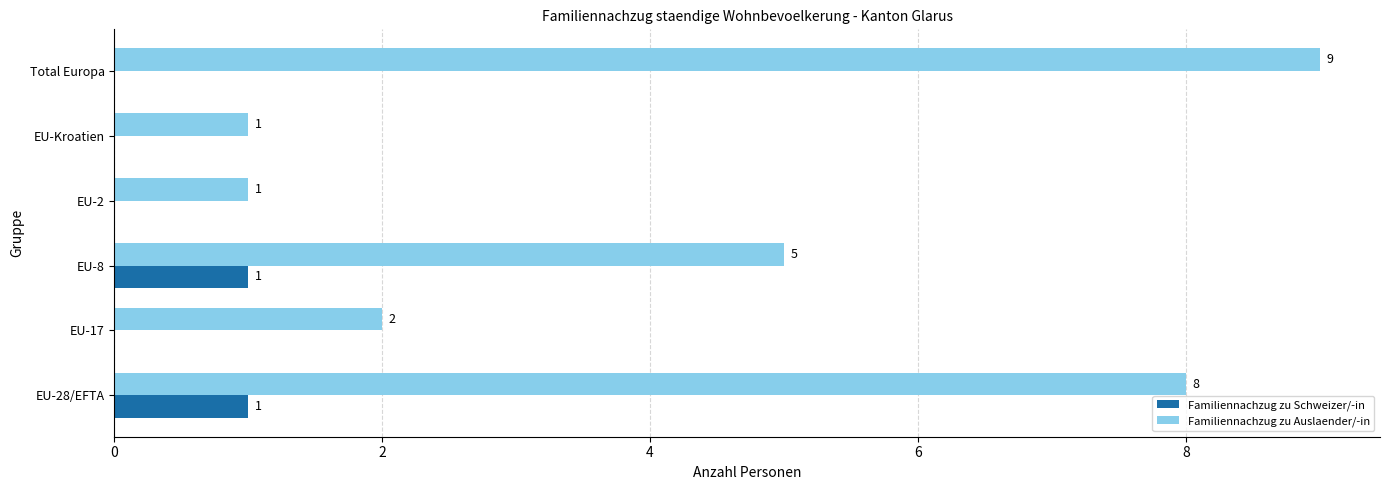

True or false: Familiennachzug zu Schweizer/-in has a value of 0 at EU-Kroatien.

True